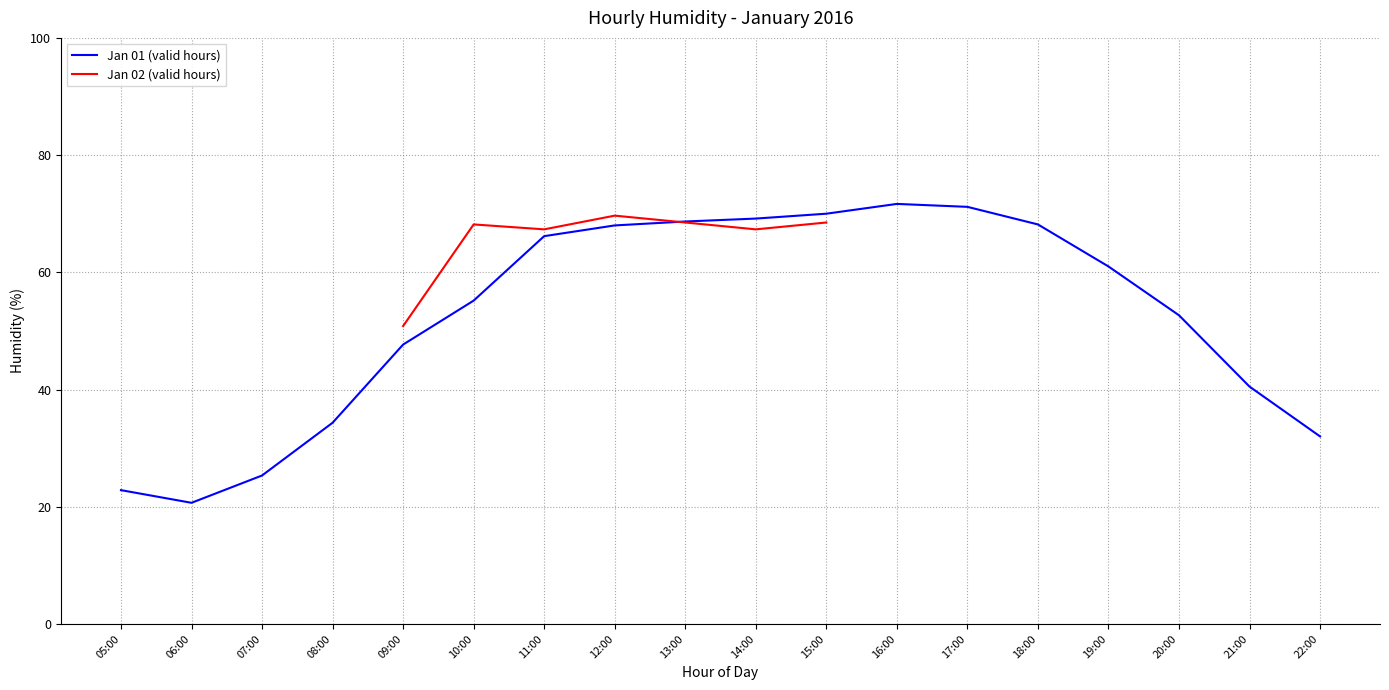

The value of Jan 01 (valid hours) at 19:00 is 61.0. True or false?

True